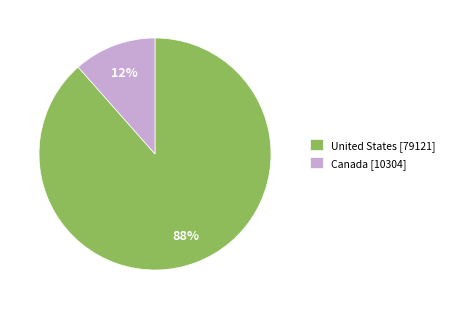

True or false: United States accounts for 99% of the total.

False